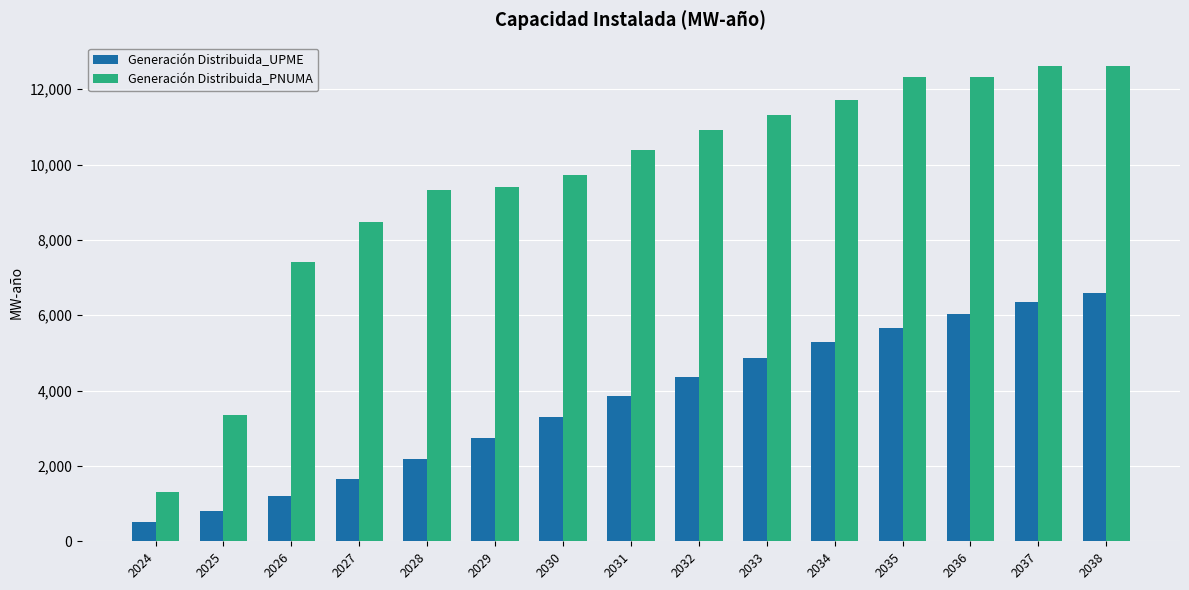

What is the minimum value shown in the chart?

509.1